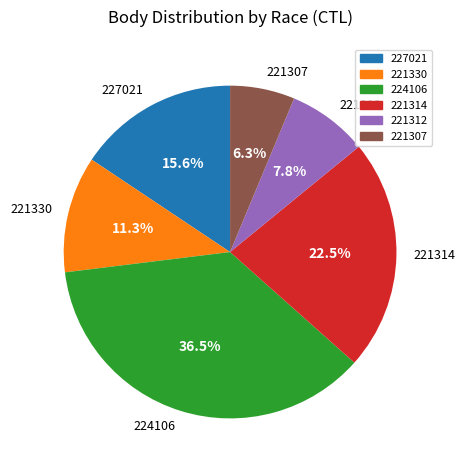

Which category has the smallest portion of the pie?

221307